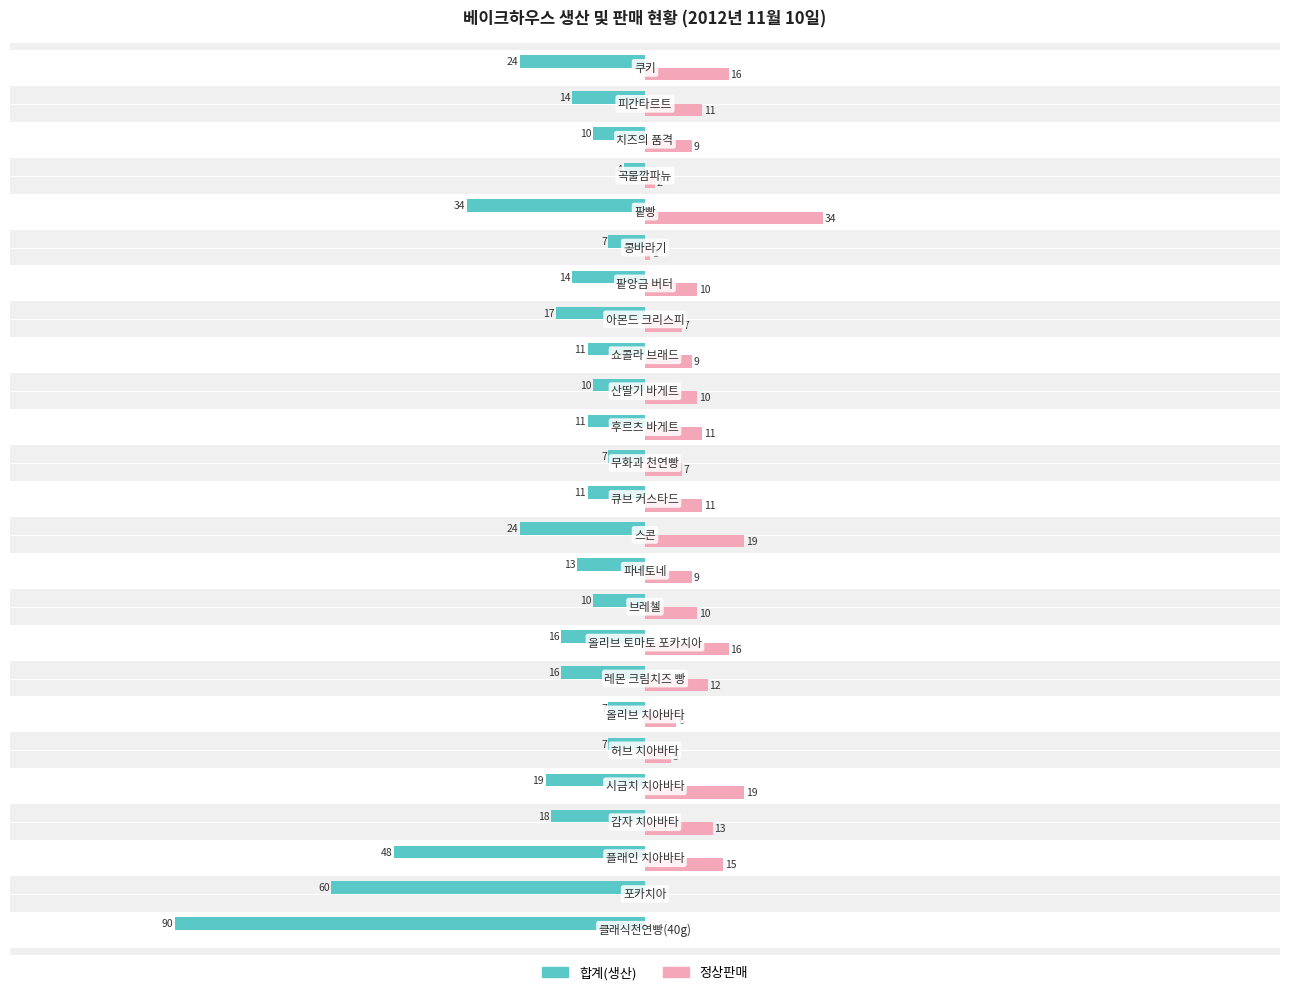

What are all the series names shown in the legend?

합계(생산), 정상판매